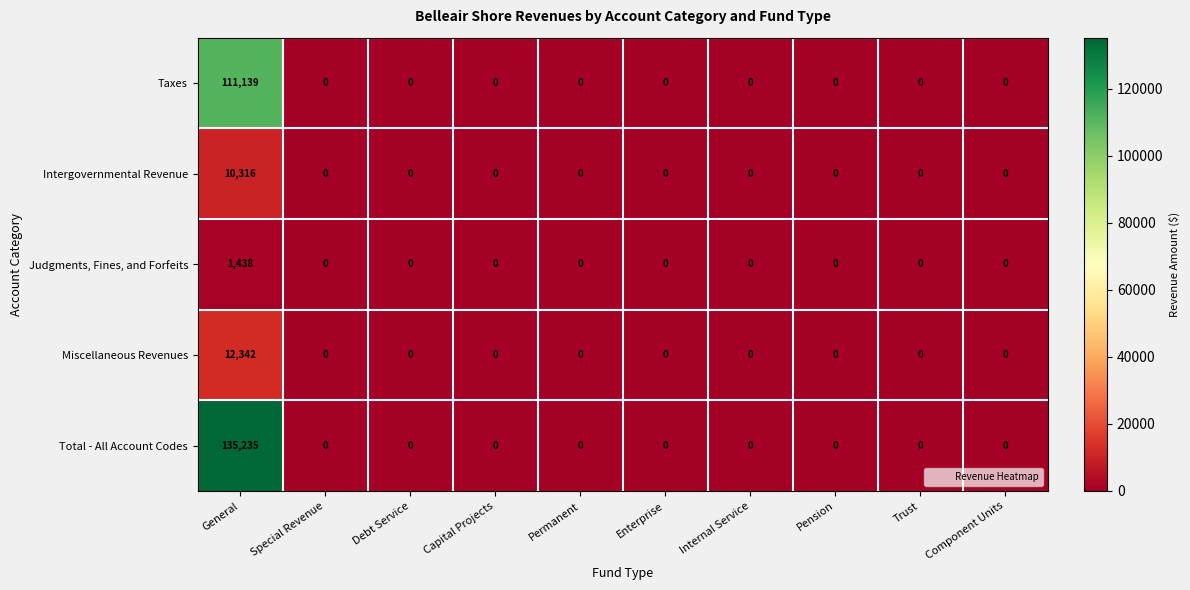

Is the value of Miscellaneous Revenues at General greater than the value of Total - All Account Codes at Trust?

Yes